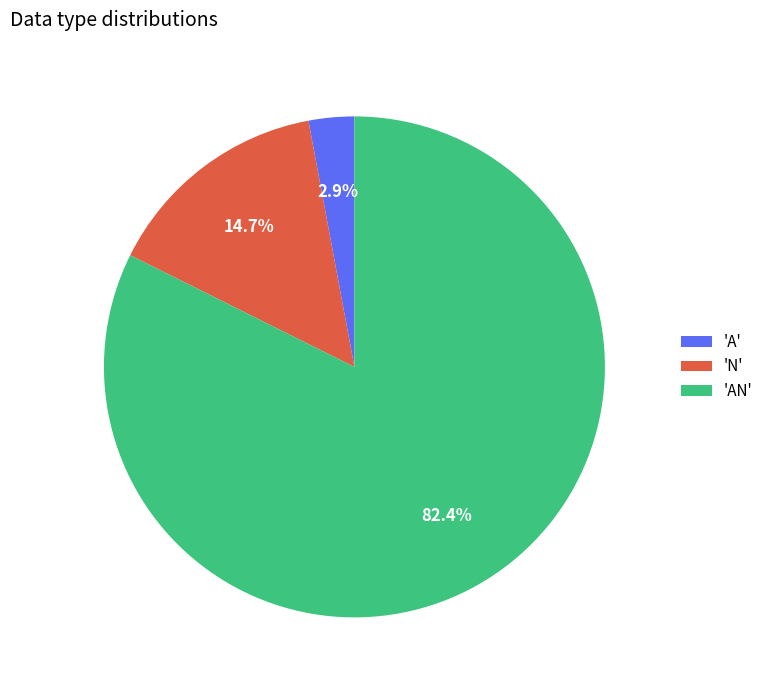

Which category accounts for the majority?

'AN'